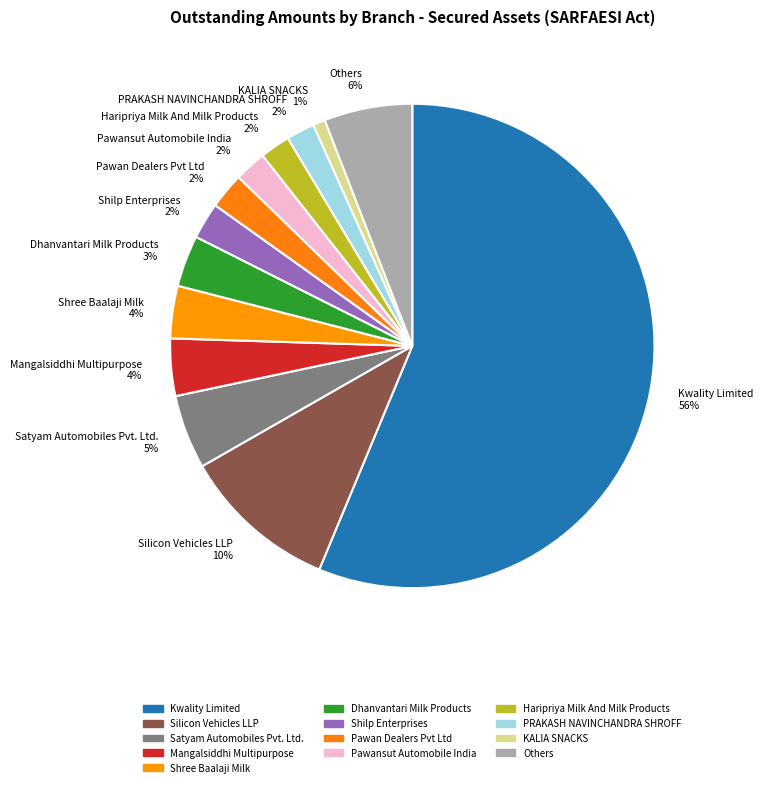

To the nearest percent, what is the average slice percentage?

8%